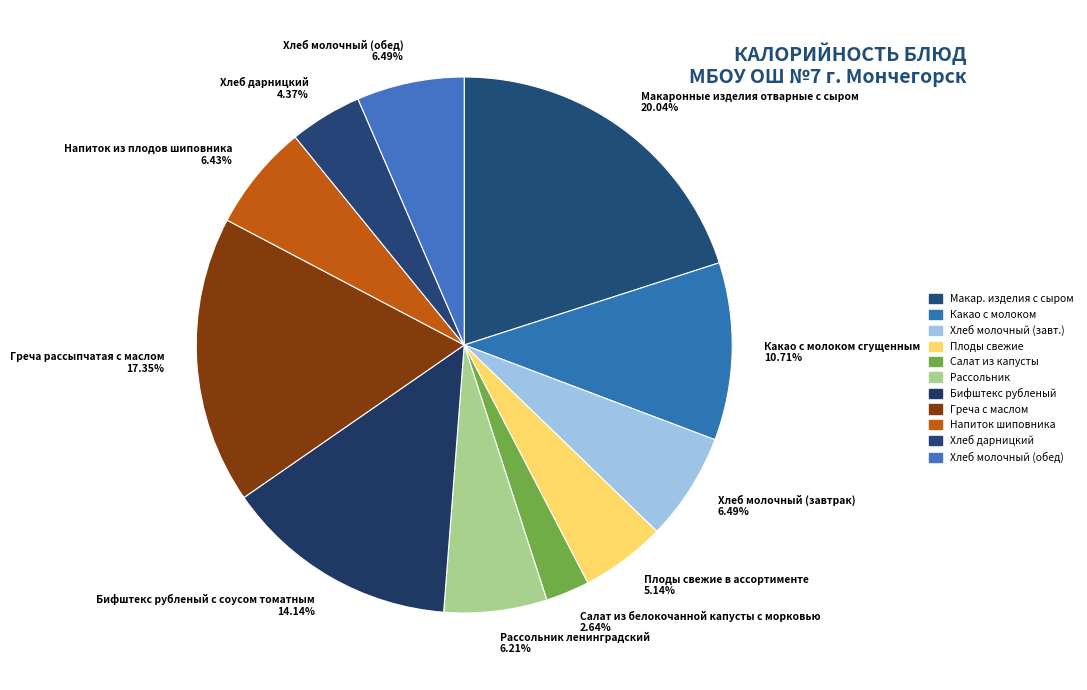

What is the largest slice in the pie chart?

Макаронные изделия отварные с сыром